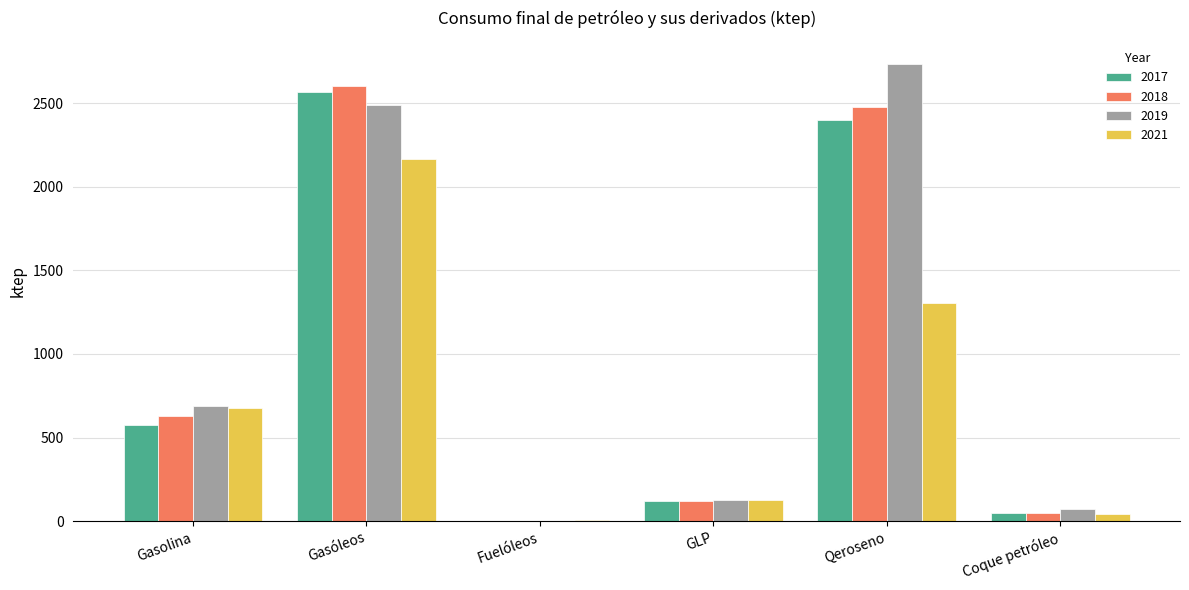

Is the value of 2019 at Gasóleos greater than the value of 2017 at Qeroseno?

Yes